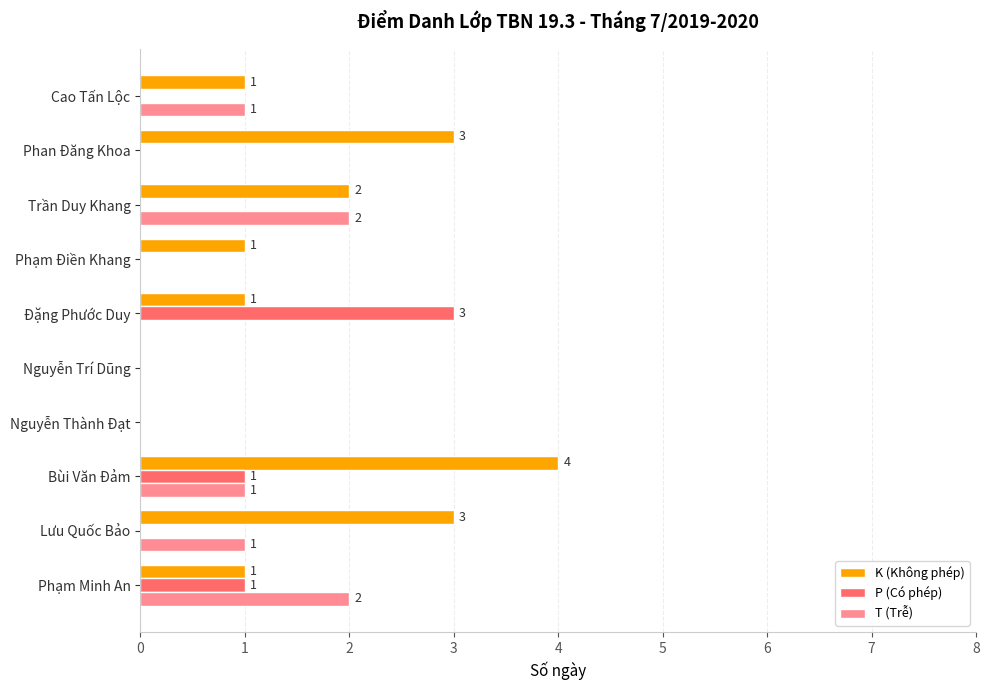

What are all the series names shown in the legend?

K (Không phép), P (Có phép), T (Trễ)